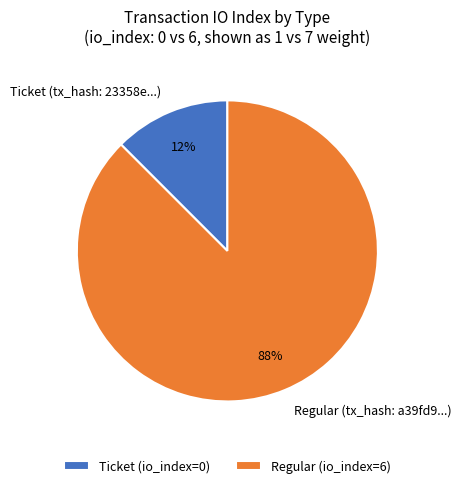

Is it true that Regular (tx_hash: a39fd9...) is 88% of the pie?

True